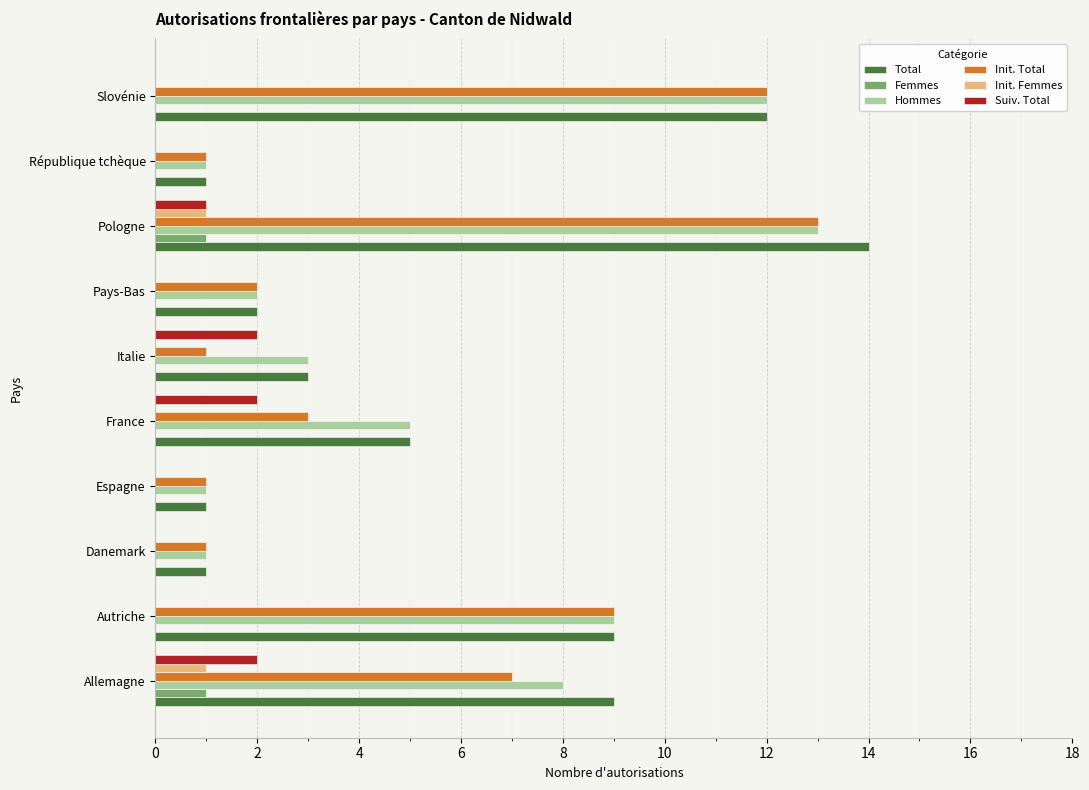

What is the sum of the Total values at République tchèque and Pays-Bas?

3